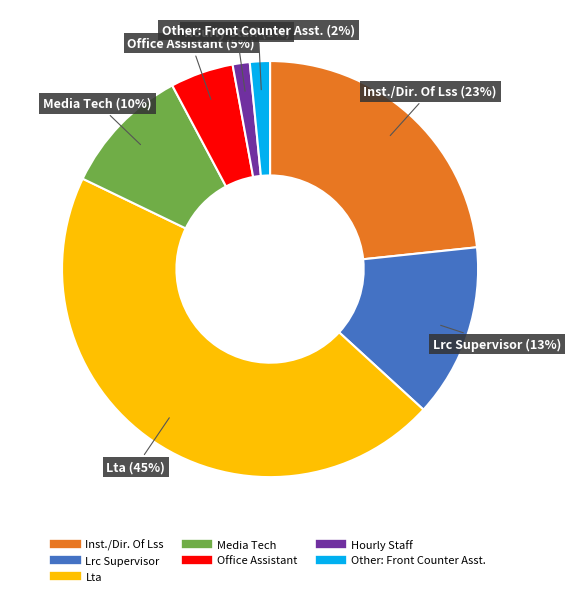

Is there a majority slice in this chart?

No